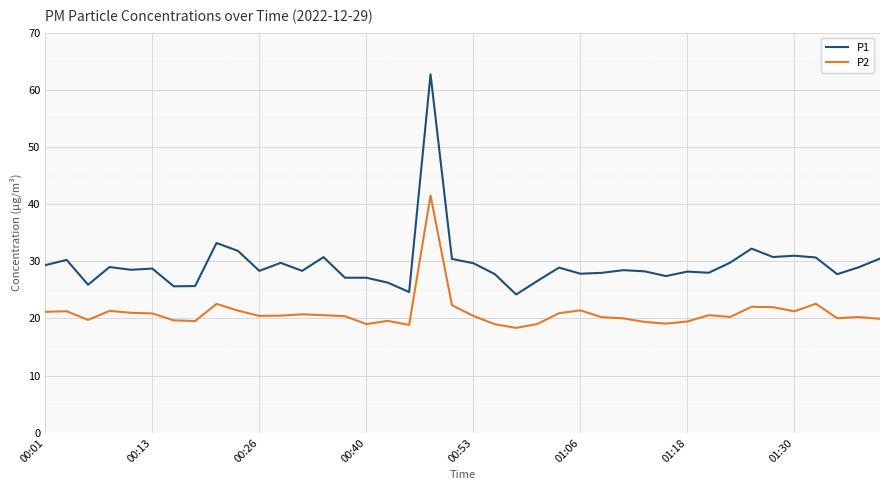

Which series has the largest range (max minus min)?

P1